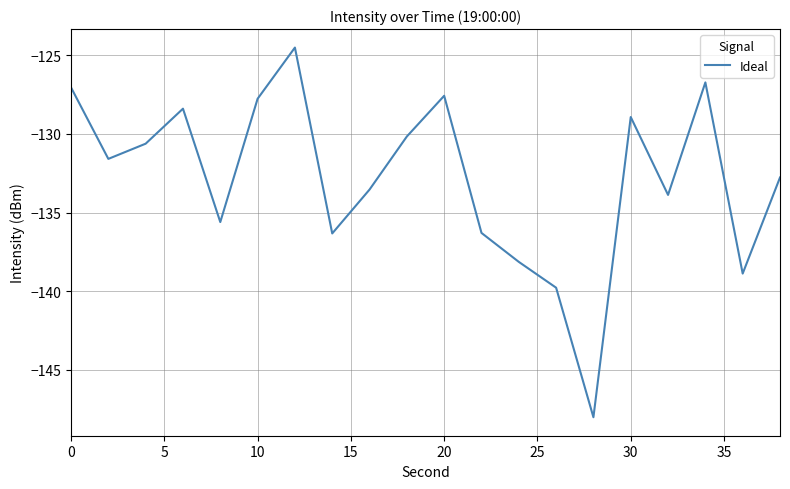

What is the difference between the maximum and minimum values?

23.5